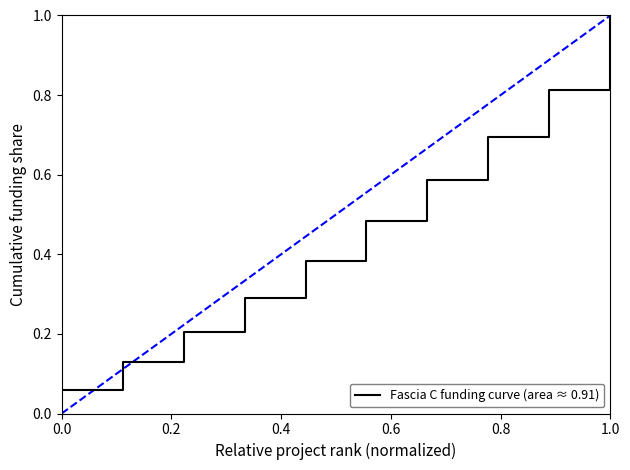

What is the average value?

0.5